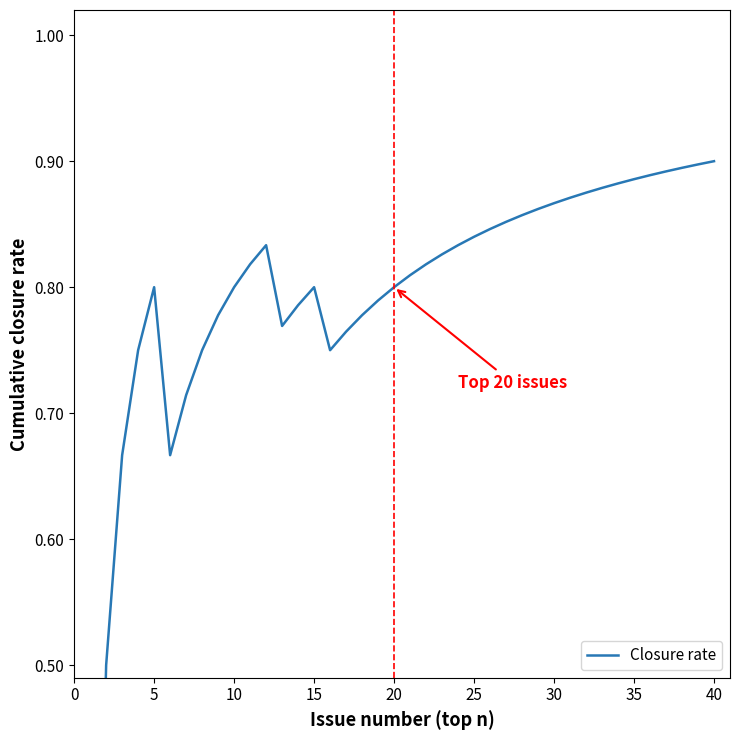

Reading left to right, transcribe all the data shown in this chart.

0.0	0.5	0.7	0.8	0.8	0.7	0.7	0.8	0.8	0.8	0.8	0.8	0.8	0.8	0.8	0.8	0.8	0.8	0.8	0.8	0.8	0.8	0.8	0.8	0.8	0.8	0.9	0.9	0.9	0.9	0.9	0.9	0.9	0.9	0.9	0.9	0.9	0.9	0.9	0.9